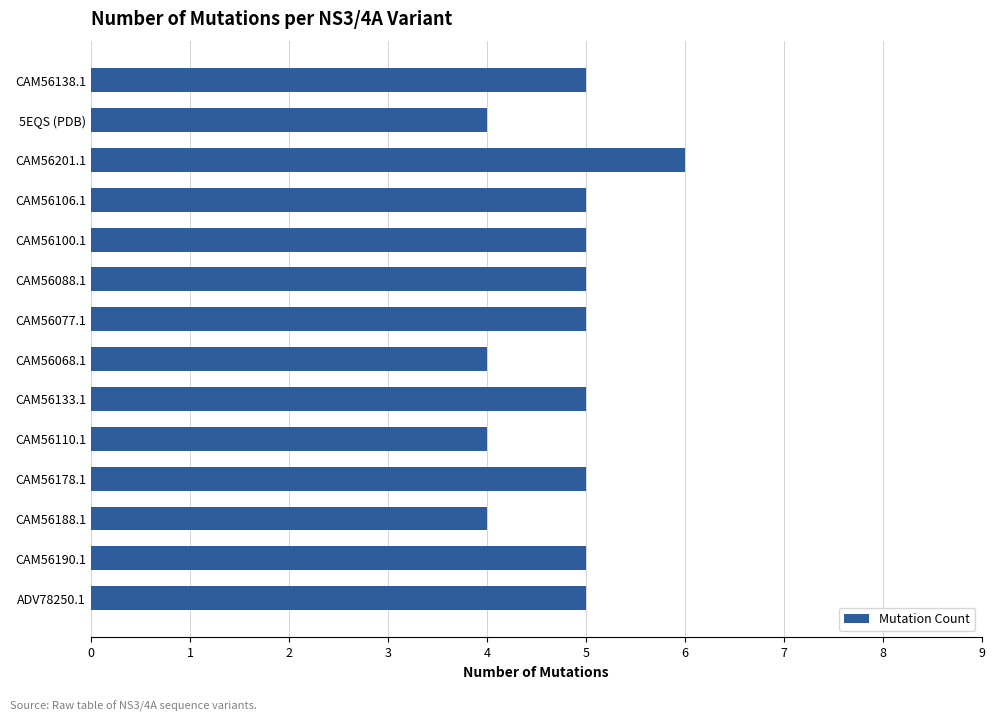

Read the value at CAM56068.1.

4